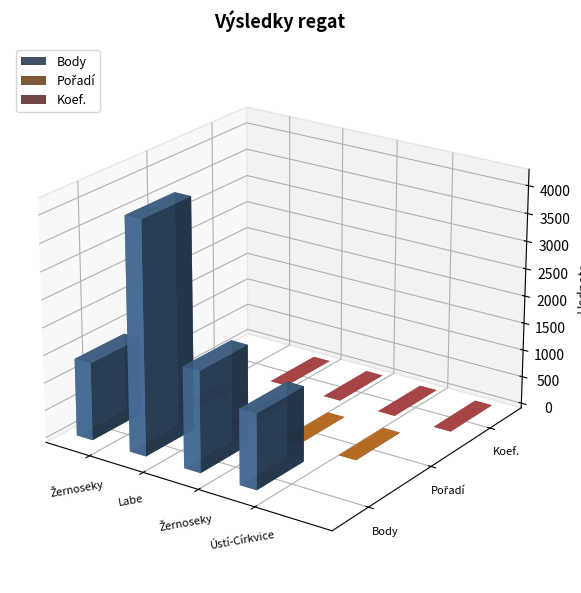

The Pořadí series shows 1 at Labe. True or false?

True